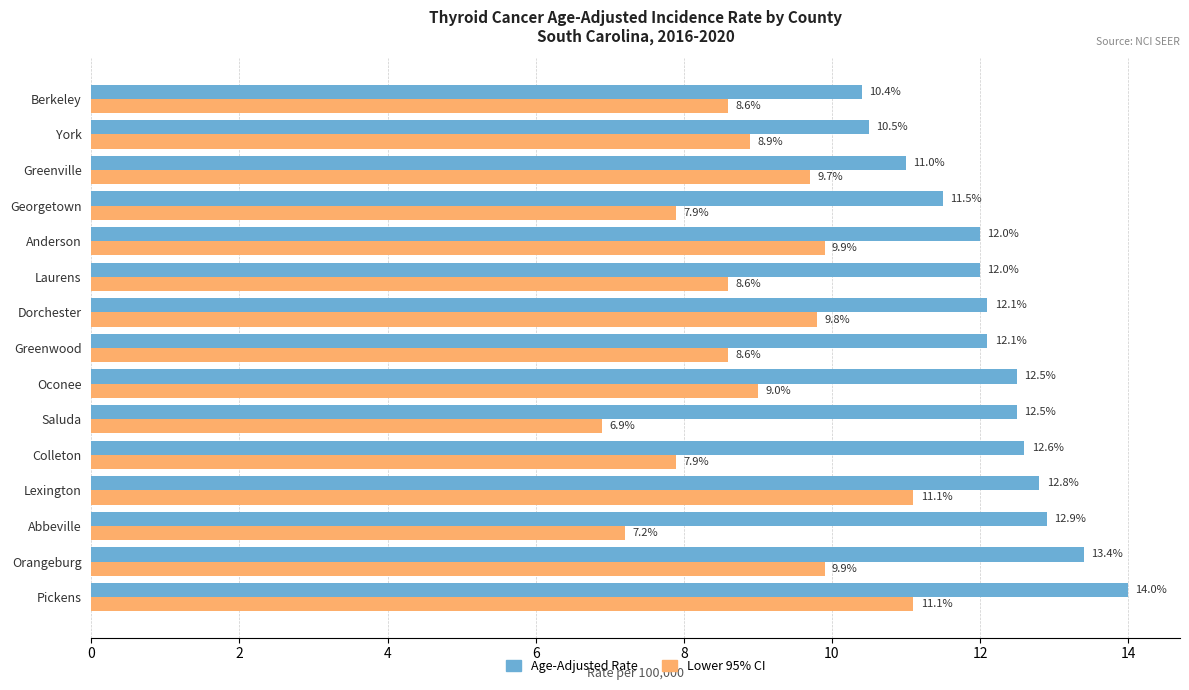

Which series changed the most between Orangeburg and Abbeville?

Lower 95% CI